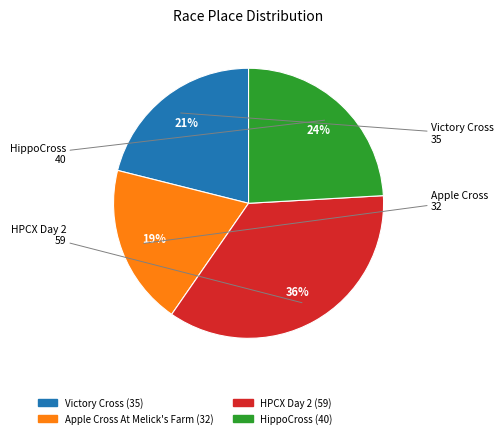

Rank the categories by value from lowest to highest.

Apple Cross At Melick's Farm, Victory Cross, HippoCross, HPCX Day 2